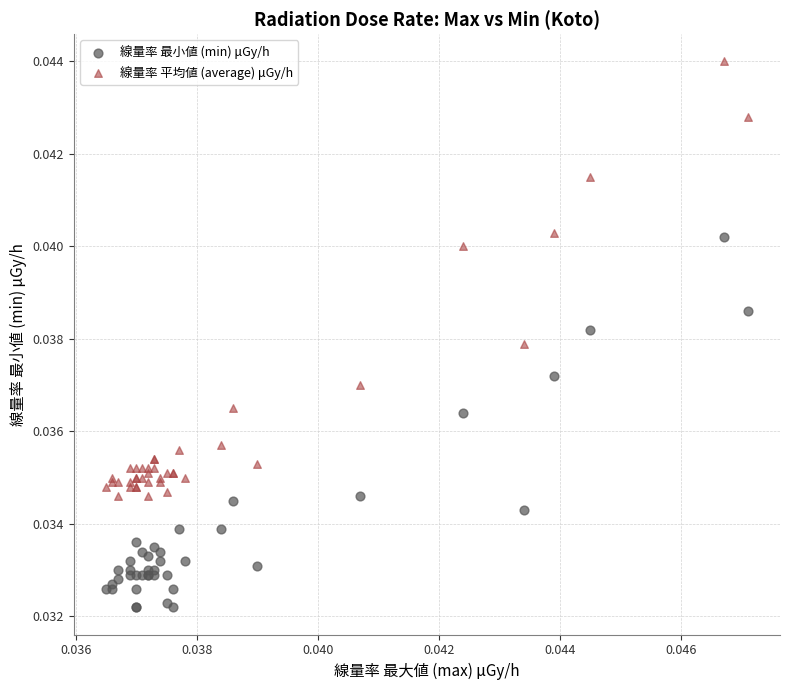

Which series has the widest spread of Y values?

線量率 平均値 (average) μGy/h